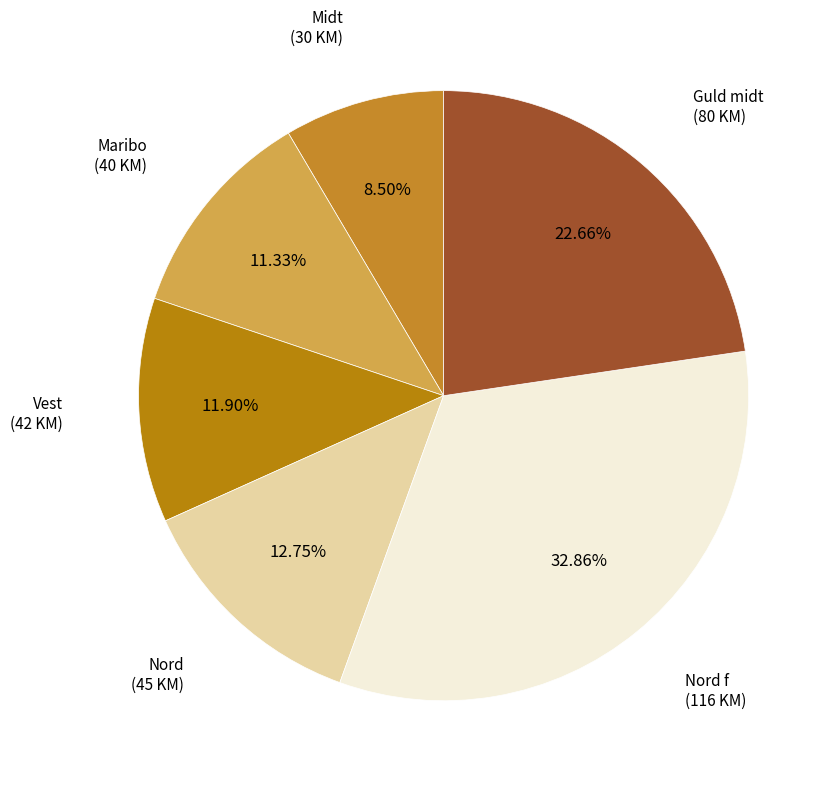

Combined, what portion of the pie is Vest and Guld midt?

34.6%